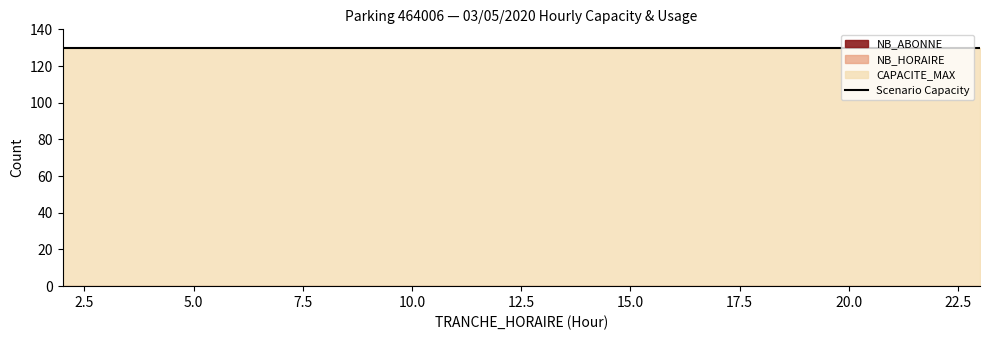

True or false: NB_HORAIRE has more than 0 interior local peaks.

False